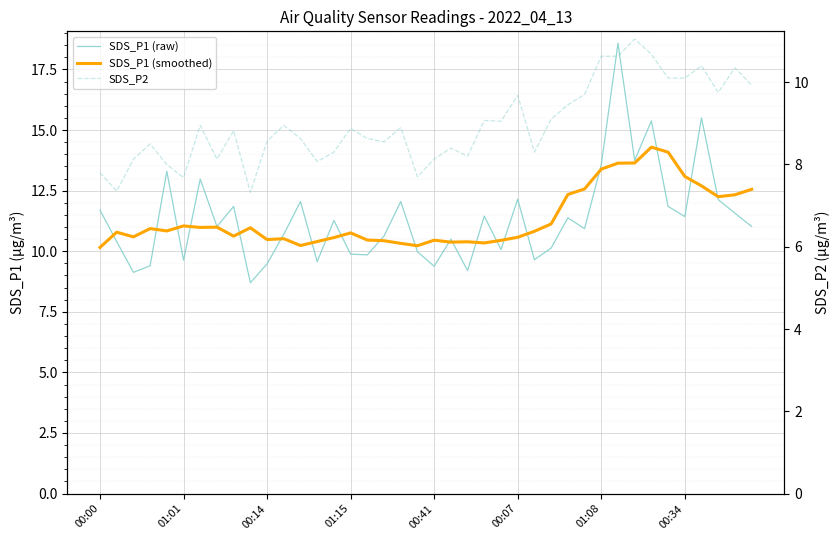

What is the difference between the maximum and minimum values in the SDS_P1 (smoothed) series?

4.1